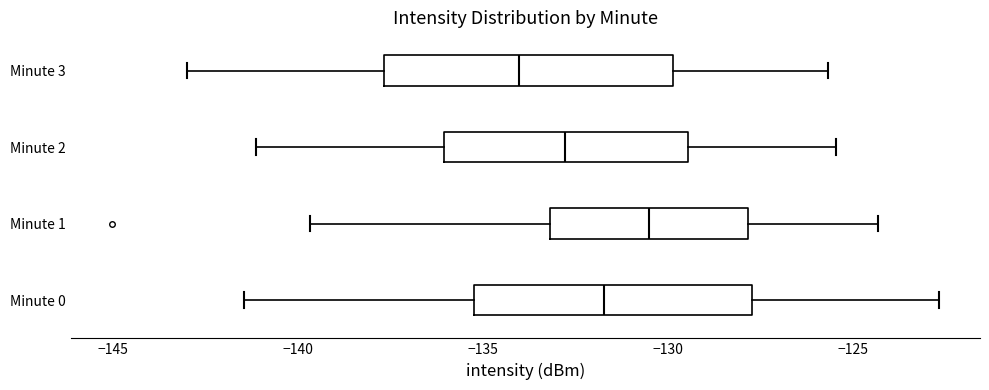

Which box has the furthest to the left median line?

Minute 3